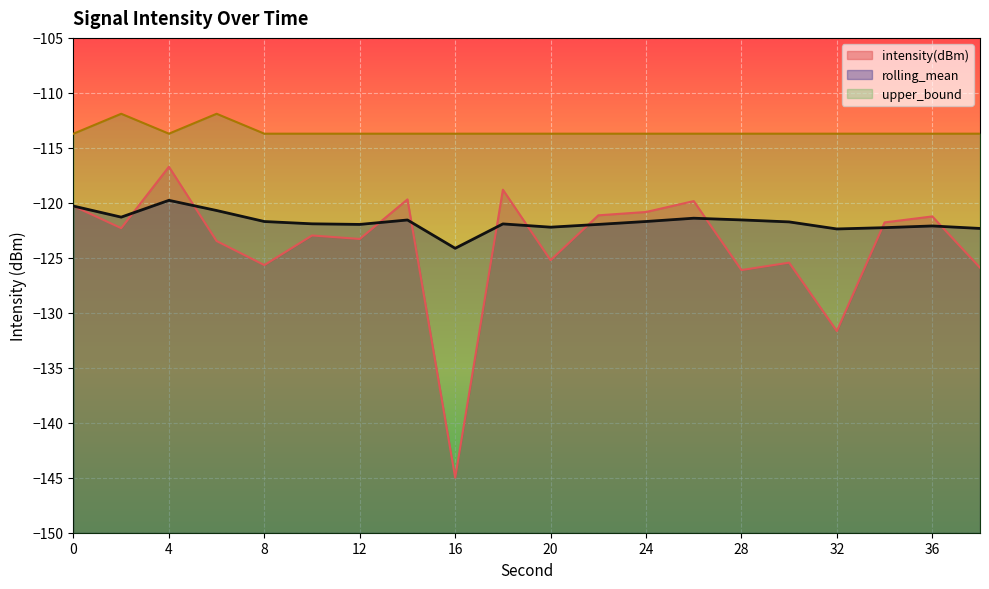

What is the sum of the intensity(dBm) values at 26 and 12?

-243.1